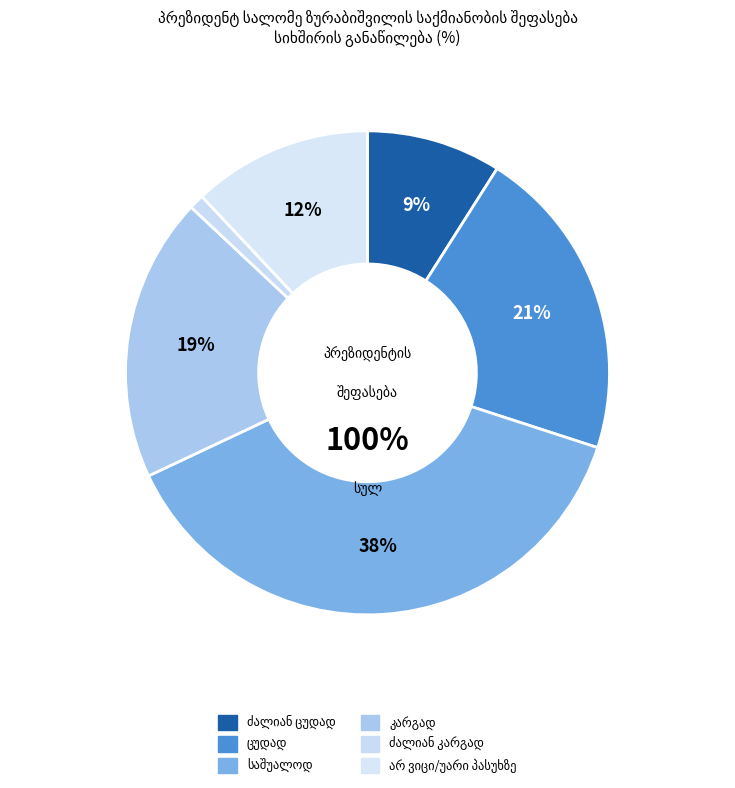

Between კარგად and საშუალოდ, which is larger?

საშუალოდ